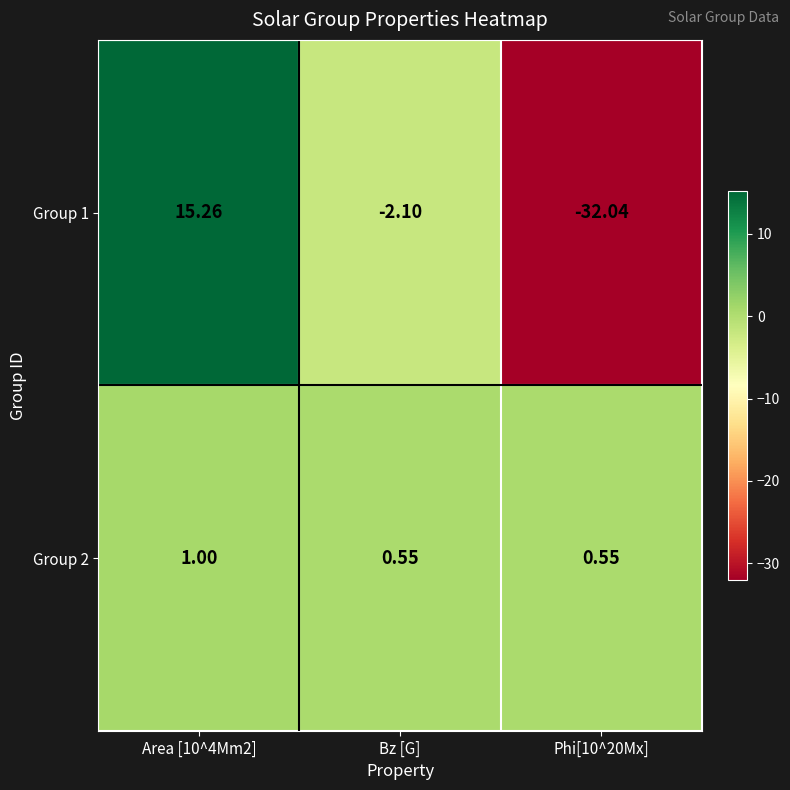

Is the value of Group 2 at Bz [G] greater than the value of Group 1 at Bz [G]?

Yes